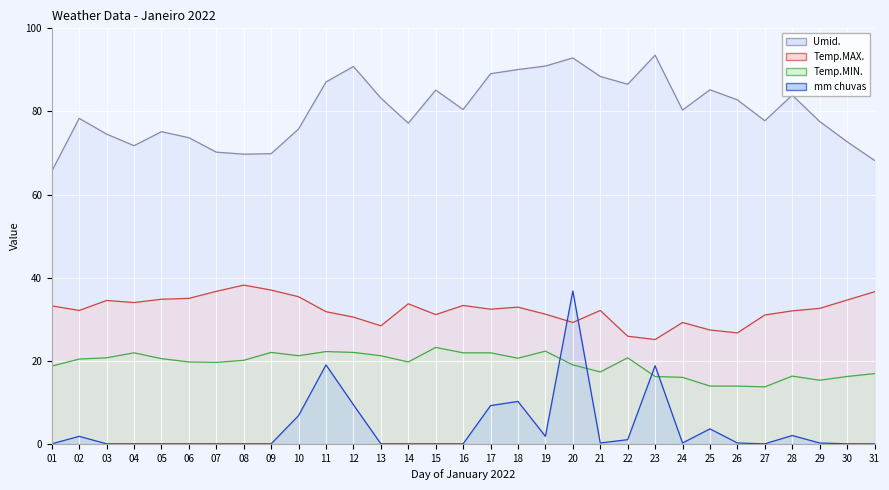

Where does the Umid. line series first go above 80?

11